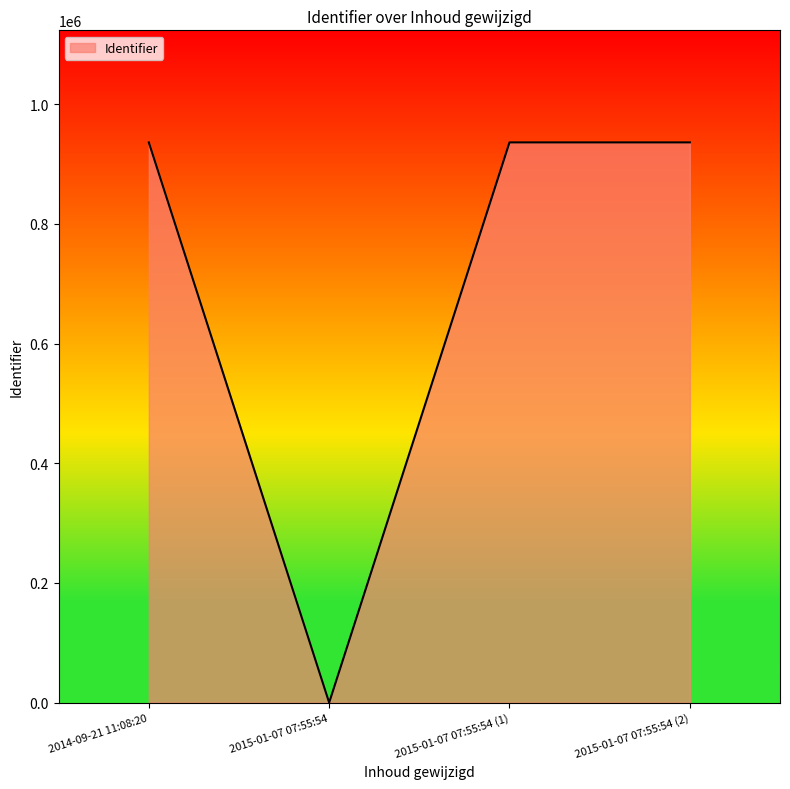

How many lines are shown in the chart?

1